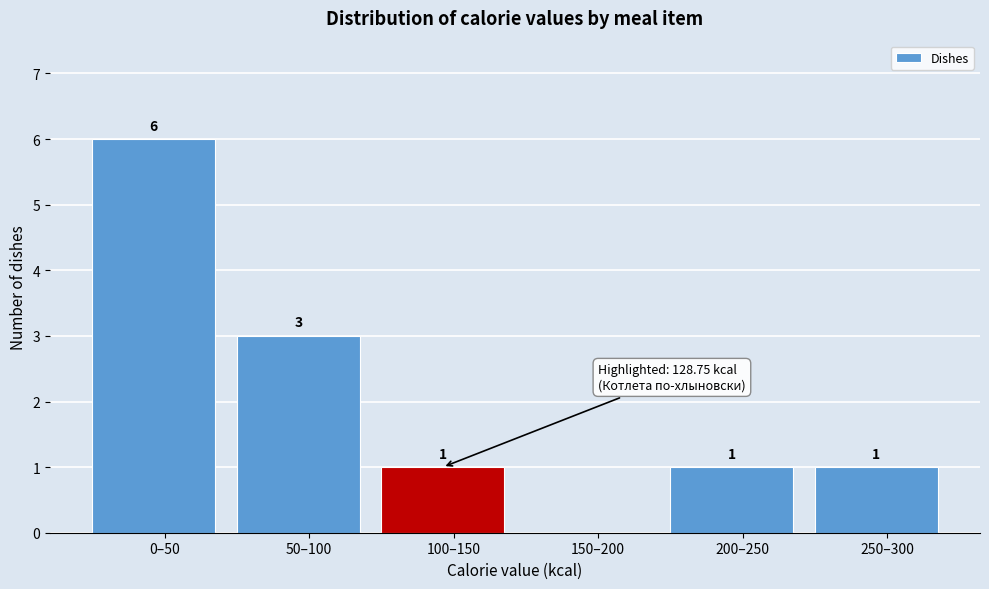

Reading left to right, what are all the values shown in this chart?

0–50=6	50–100=3	100–150=1	150–200=0	200–250=1	250–300=1